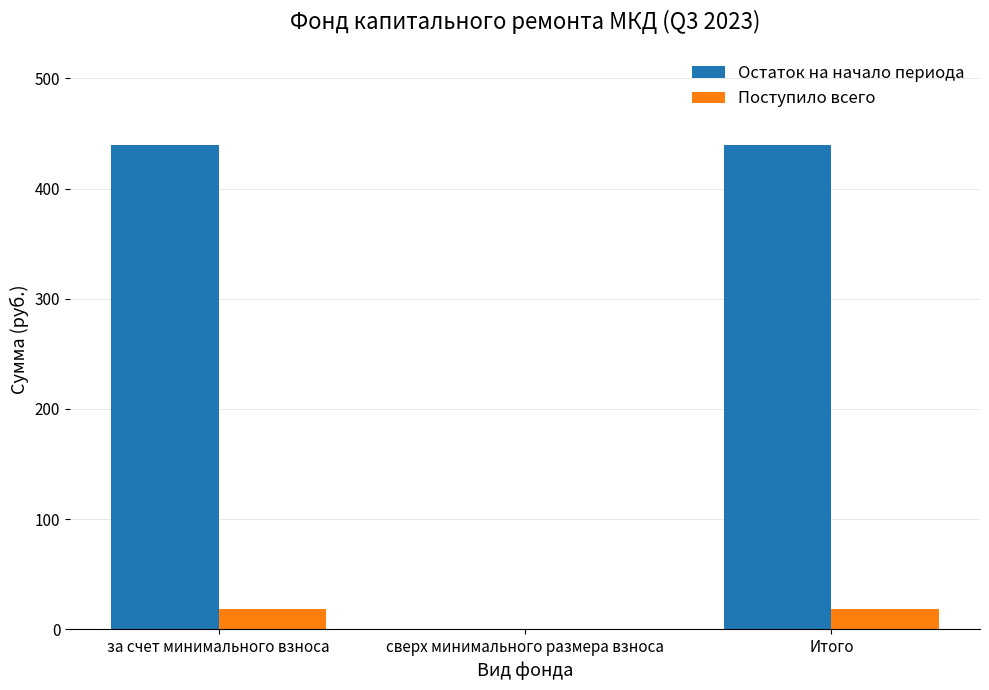

Which series has the largest total across all categories?

Остаток на начало периода